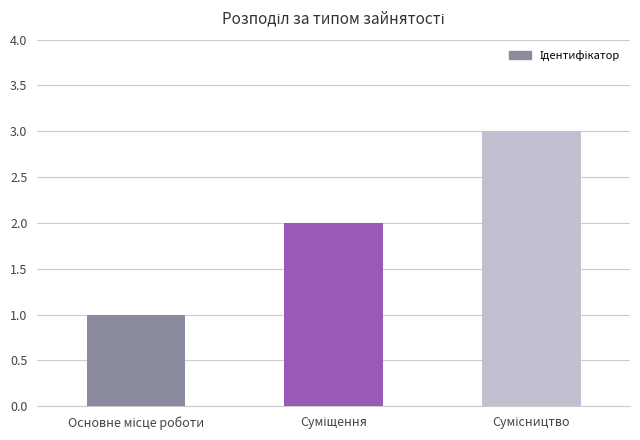

What is the maximum value shown in the chart?

3